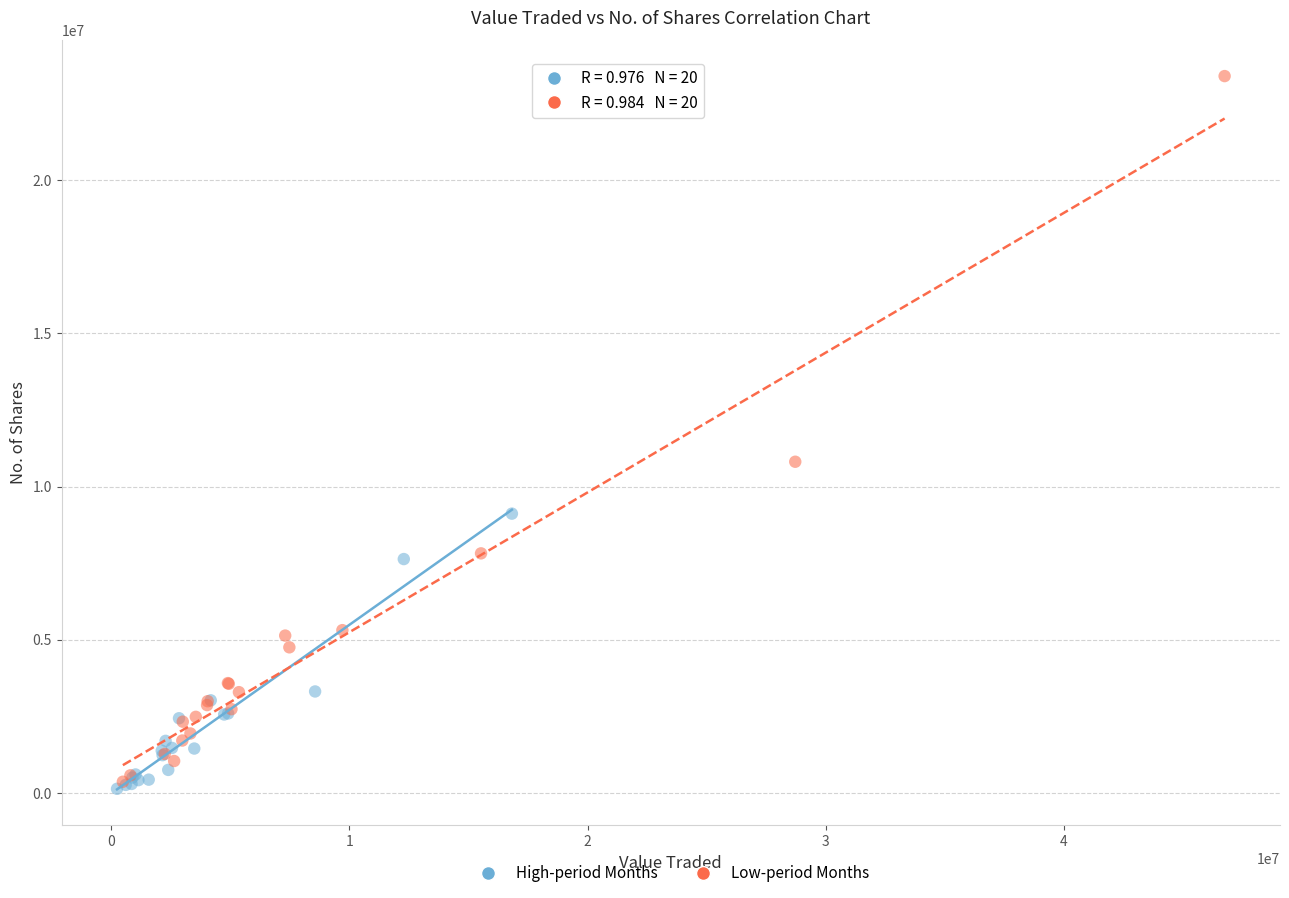

Which series has the widest spread of Y values?

Low-period Months